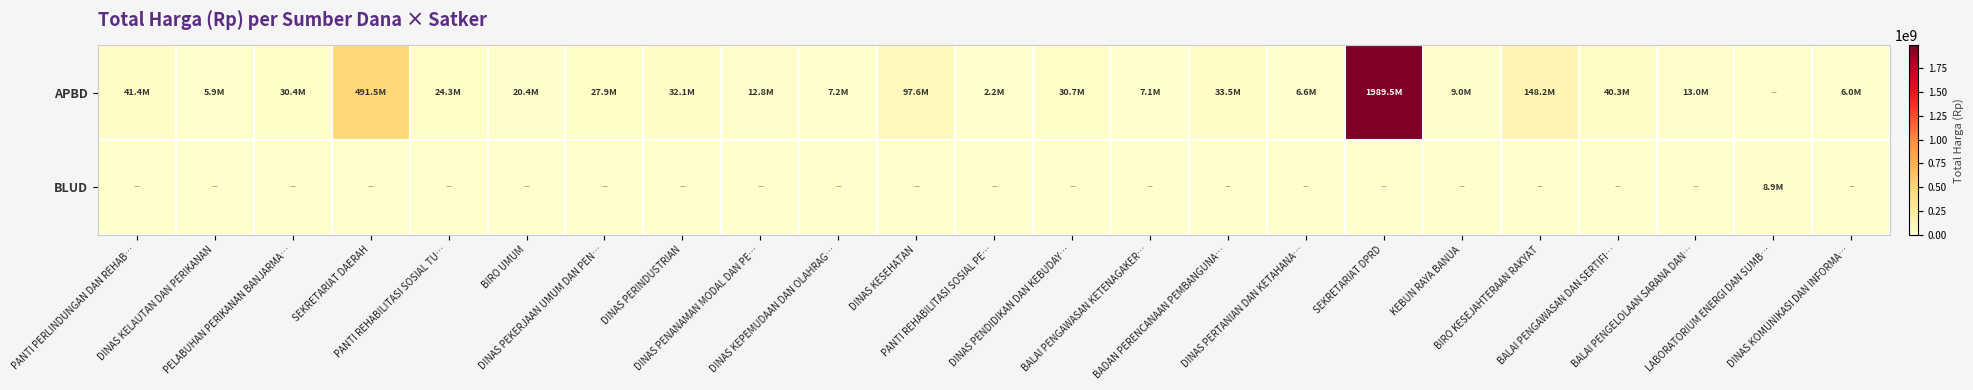

Which series has the widest spread of values?

APBD